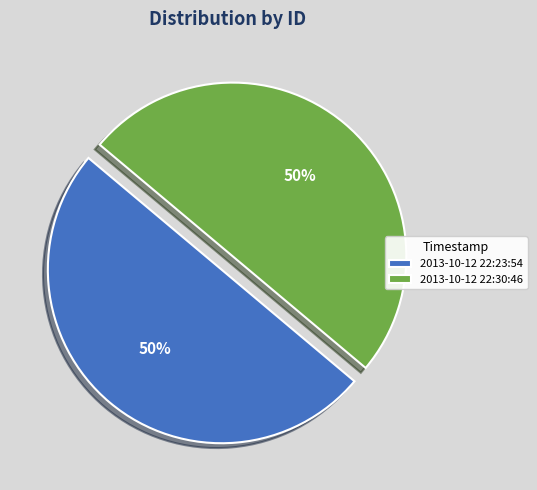

To the nearest percent, what is the combined percentage of 2013-10-12 22:23:54 and 2013-10-12 22:30:46?

100%